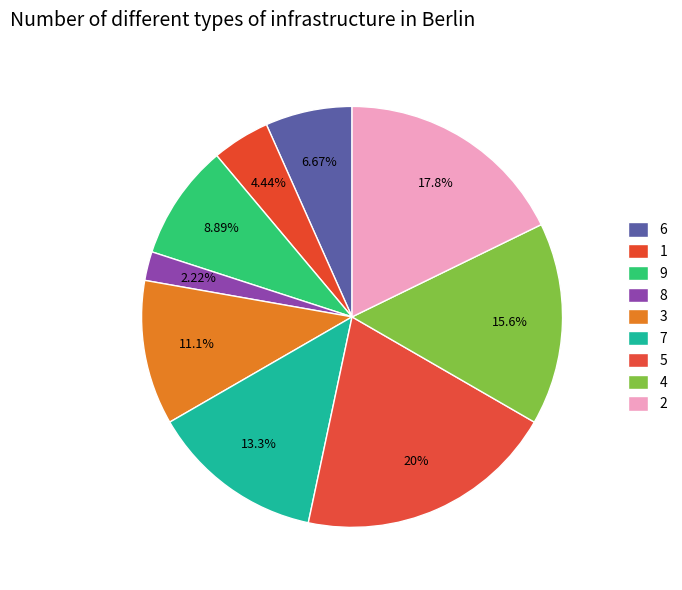

Is there a majority slice in this chart?

No